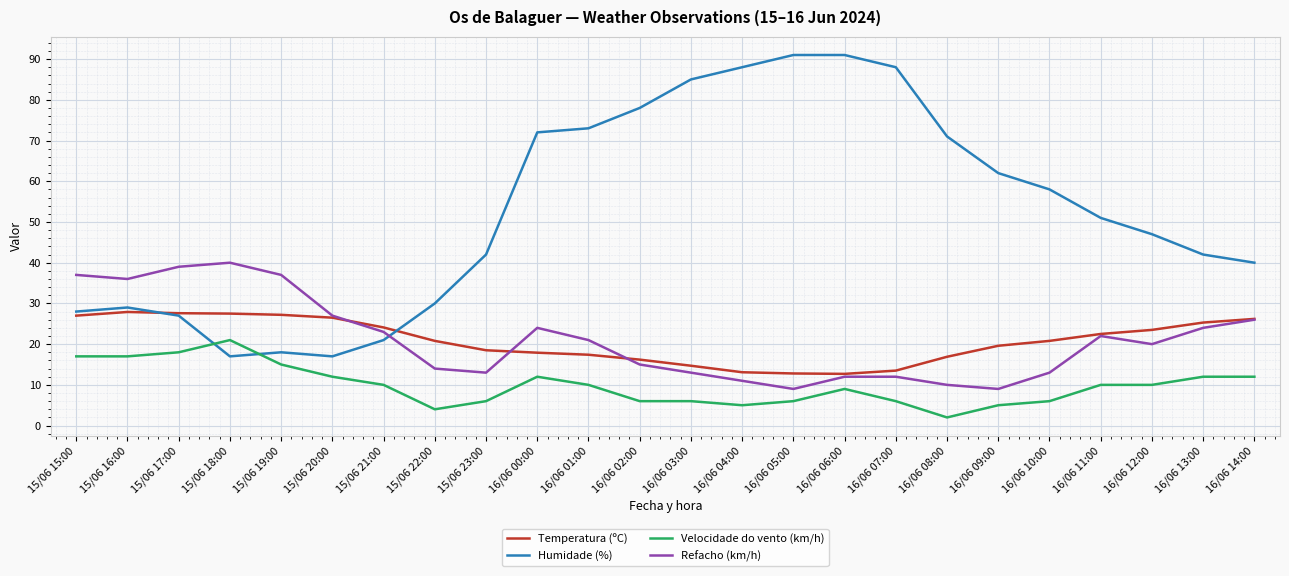

Where does the Velocidade do vento (km/h) series first go above 10?

15/06 15:00